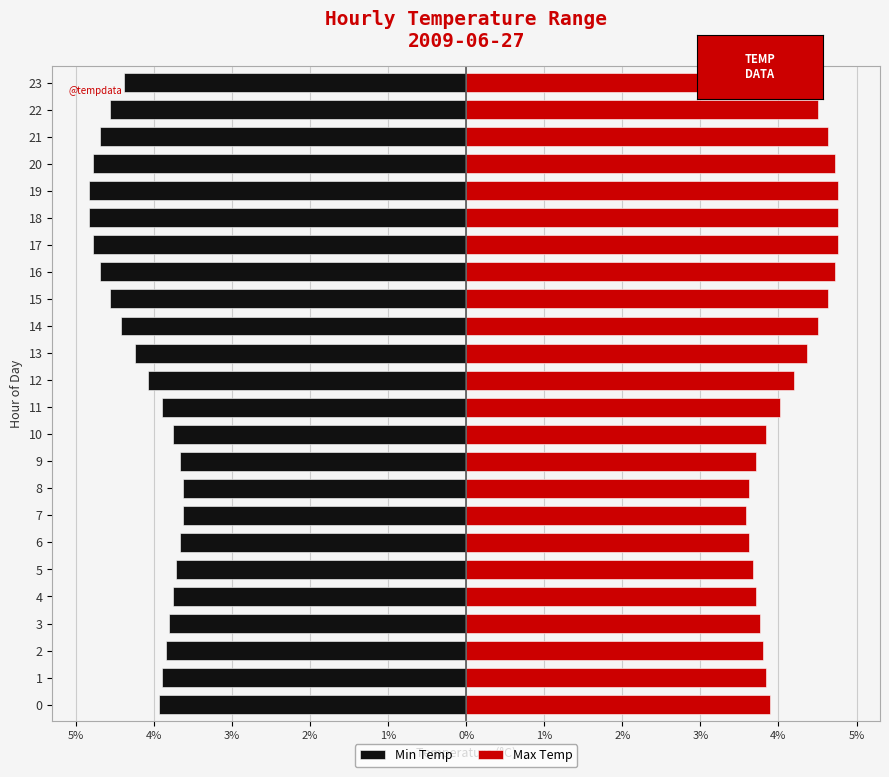

The Min Temp series shows -4.8 at 18. True or false?

True